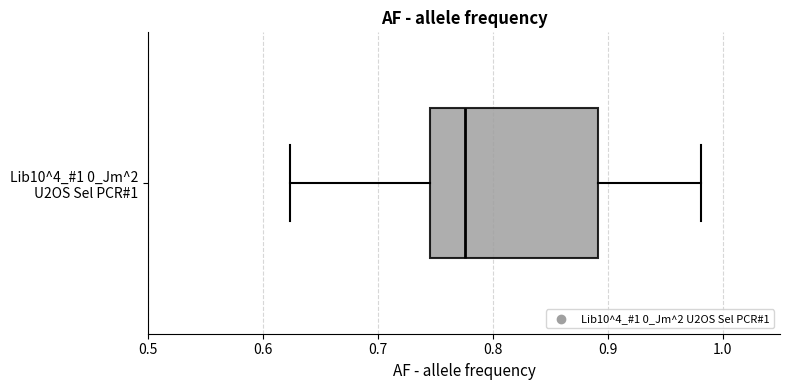

Read this box plot against the x-axis: the position of the median line, the range covered by the box, and the ends of both whiskers. The values are not printed on the chart, so give them approximately, as read against the axis.

median 0.78, box 0.75 to 0.89, whiskers 0.62 to 0.98